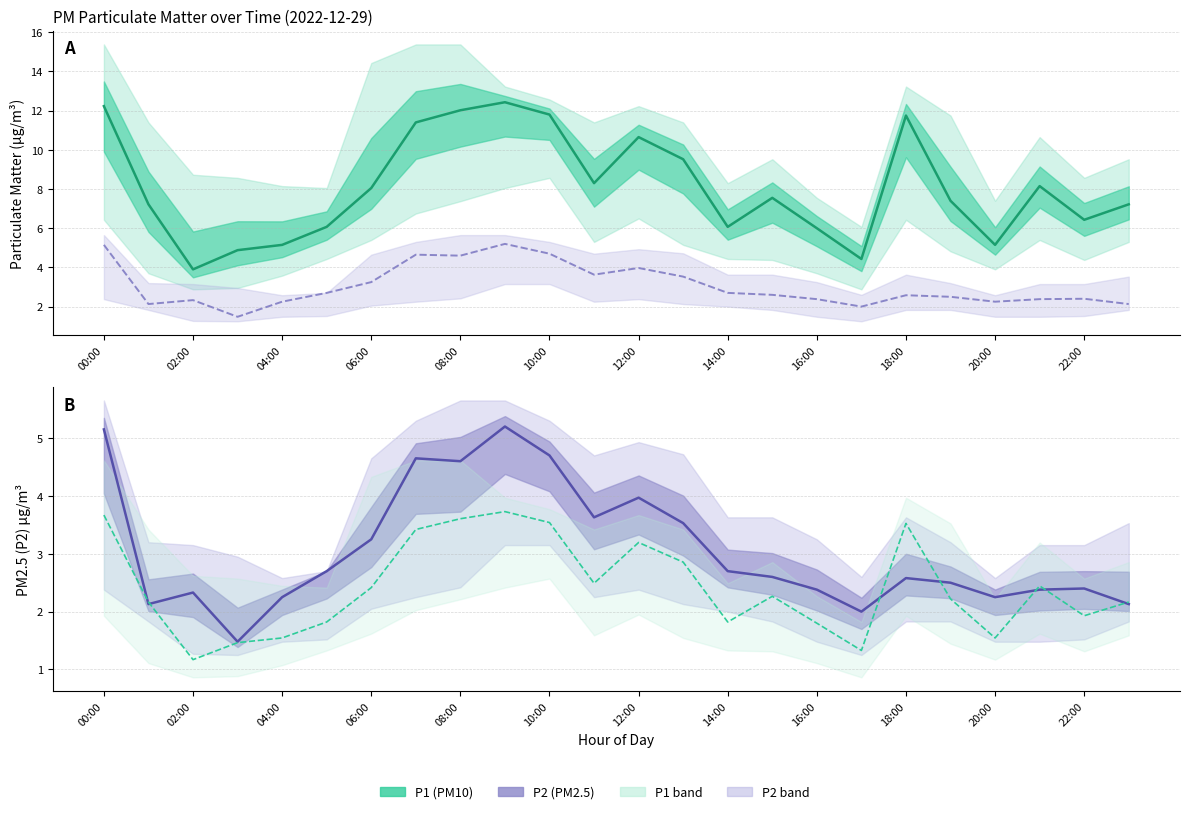

What is the label of the 21st point from the left?

20:00